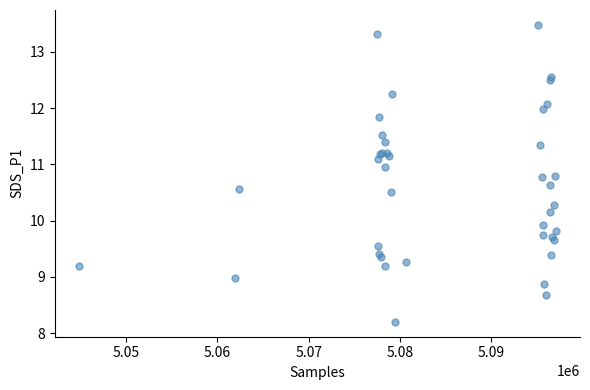

What Y value in the scatter plot is closest to 10?

9.9